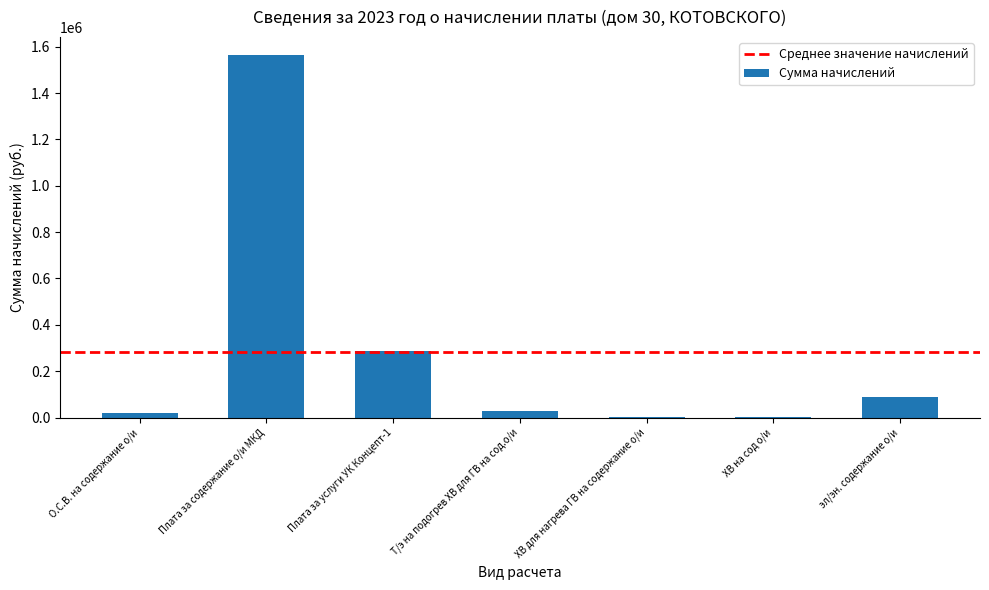

How many distinct data groups are displayed?

1